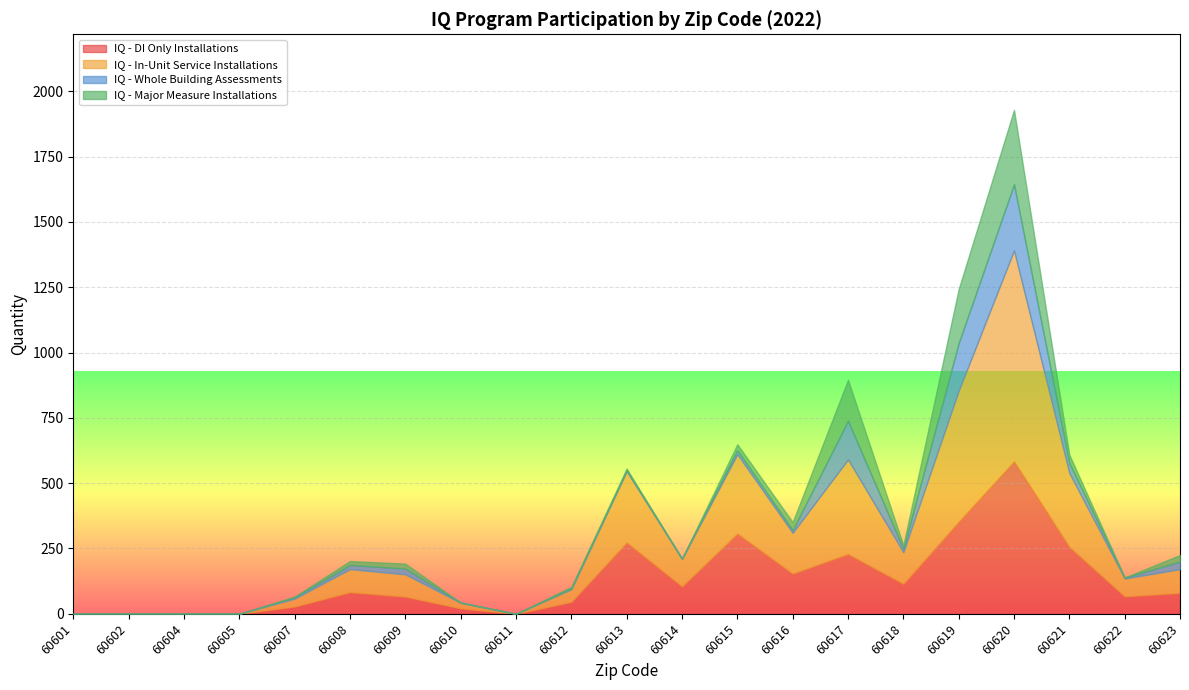

Between 60621 and 60613, which is larger?

60613